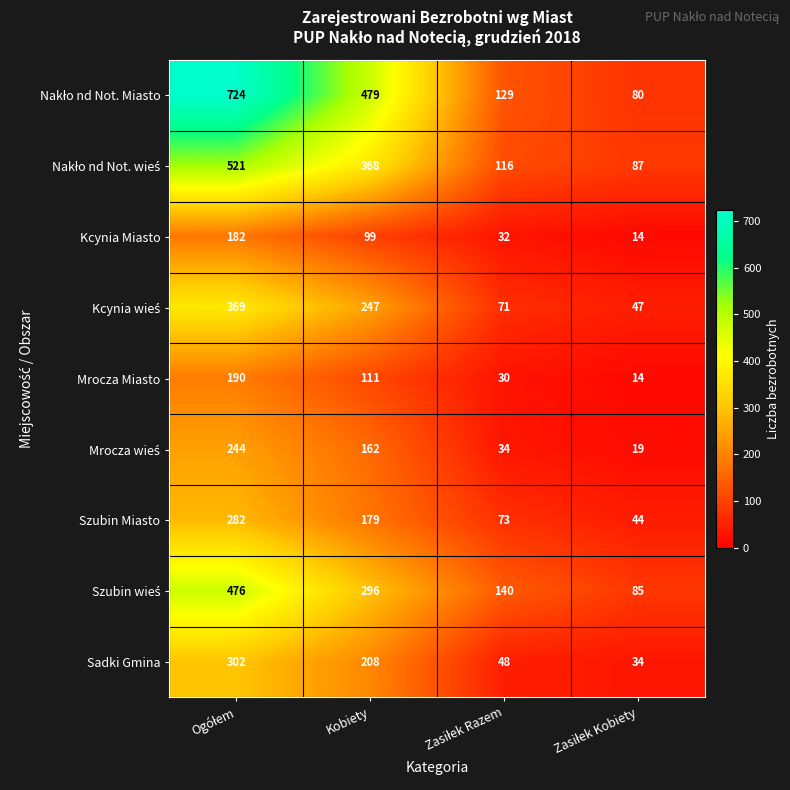

What is the greatest value displayed?

724